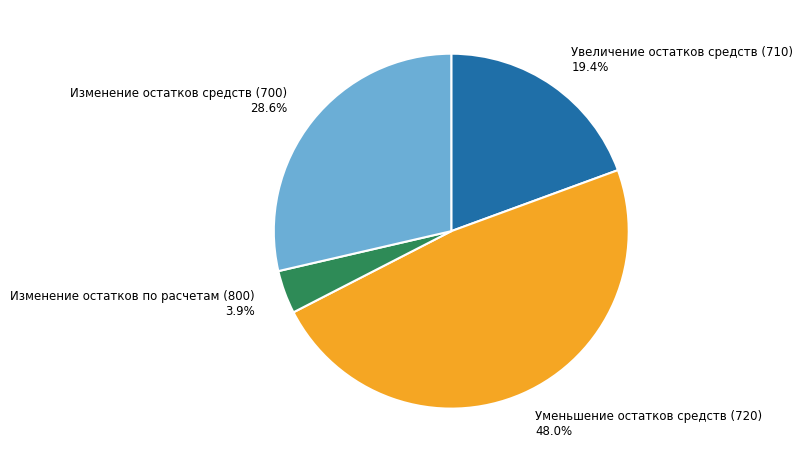

Between Увеличение остатков средств (710) and Изменение остатков средств (700), which is larger?

Изменение остатков средств (700)